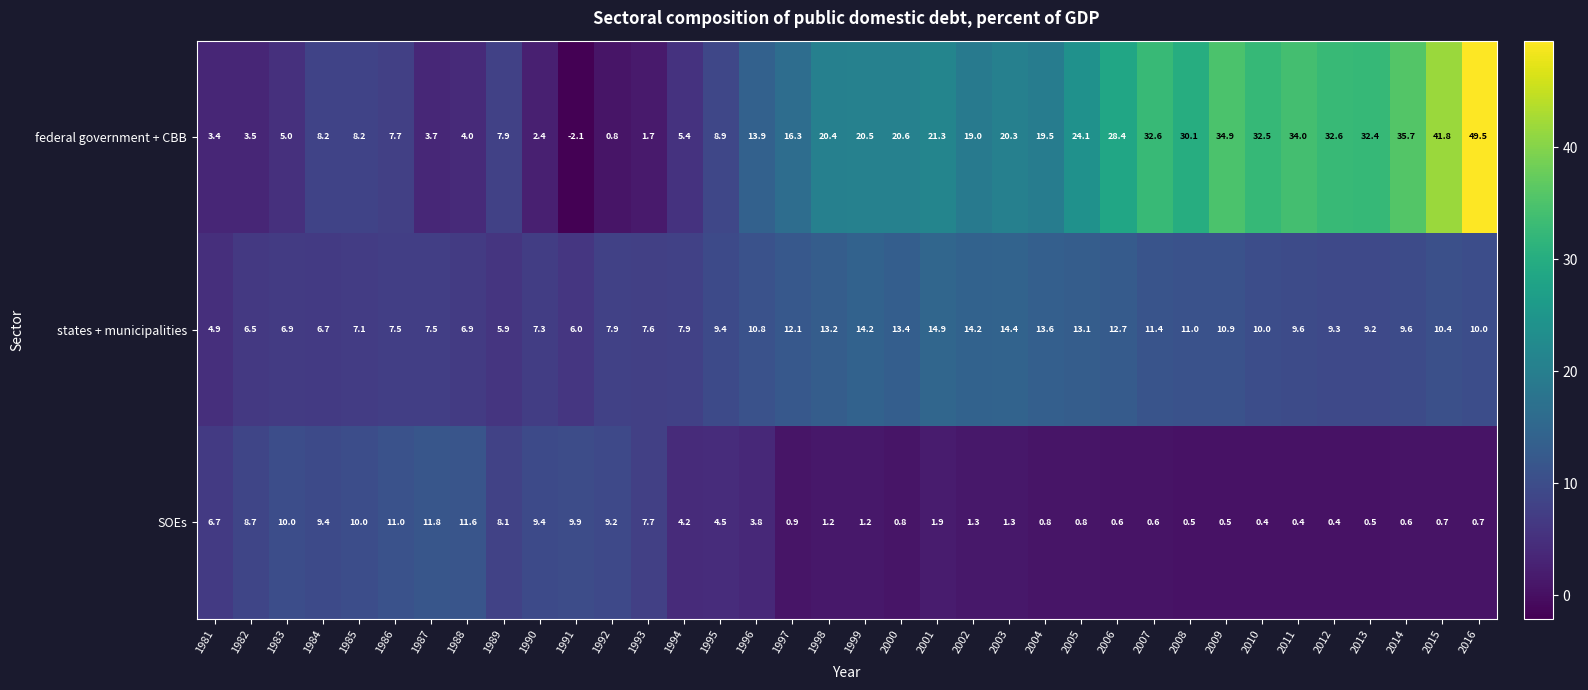

The federal government + CBB series shows 34.0 at 2011. True or false?

True